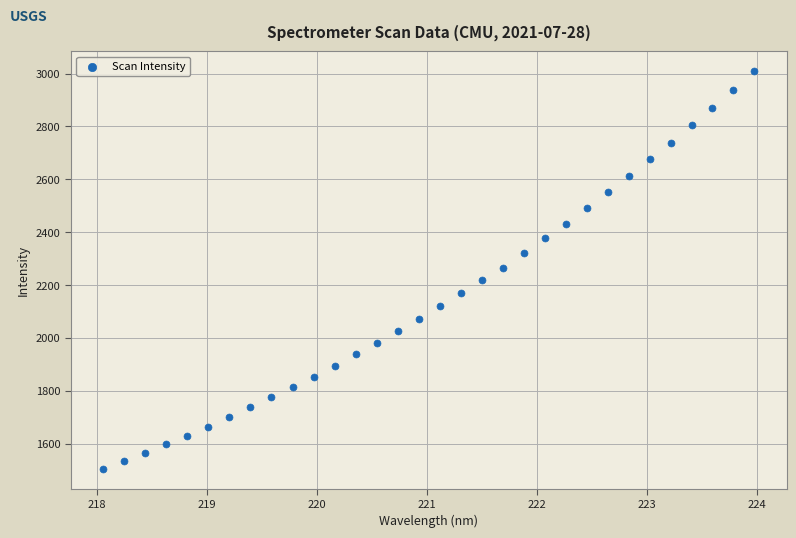

What is the range of Y values (max minus min)?

1504.2